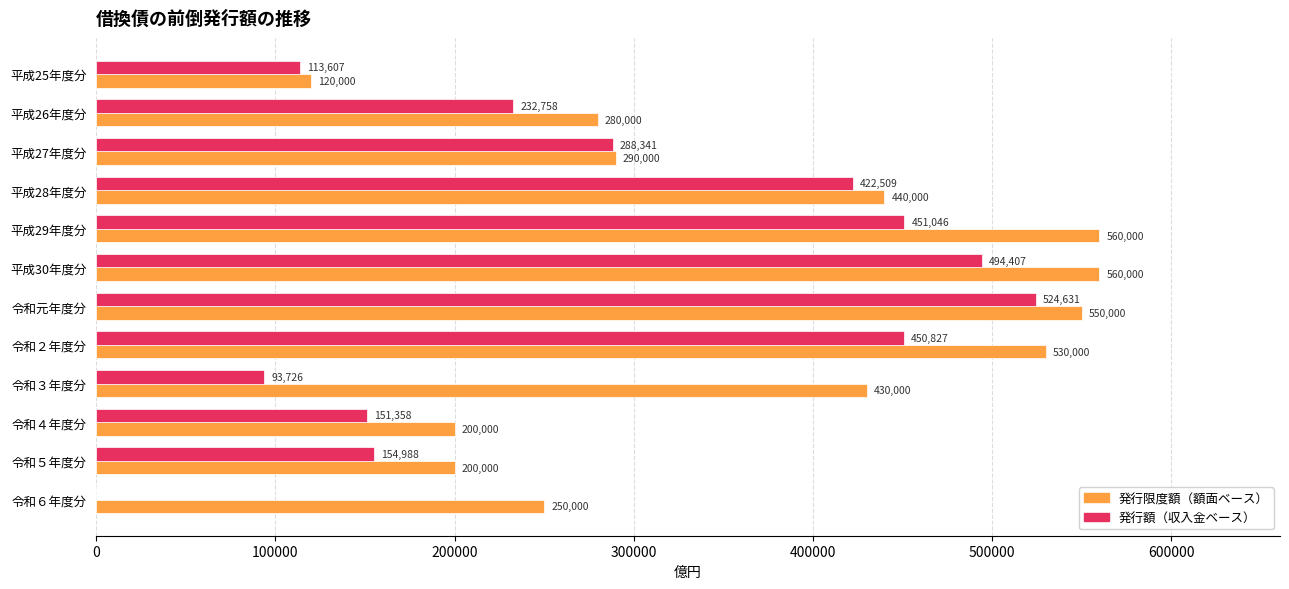

What is the approximate value of 発行限度額（額面ベース） at 平成26年度分, to the nearest 50?

280000